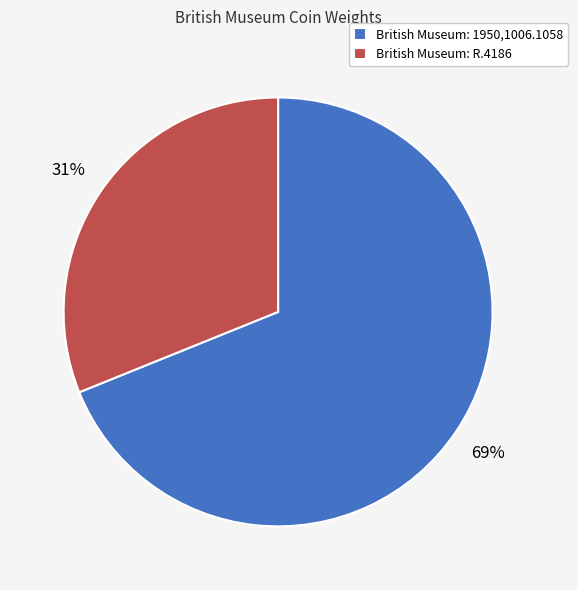

To the nearest percent, what percentage of the pie is British Museum: 1950,1006.1058?

69%